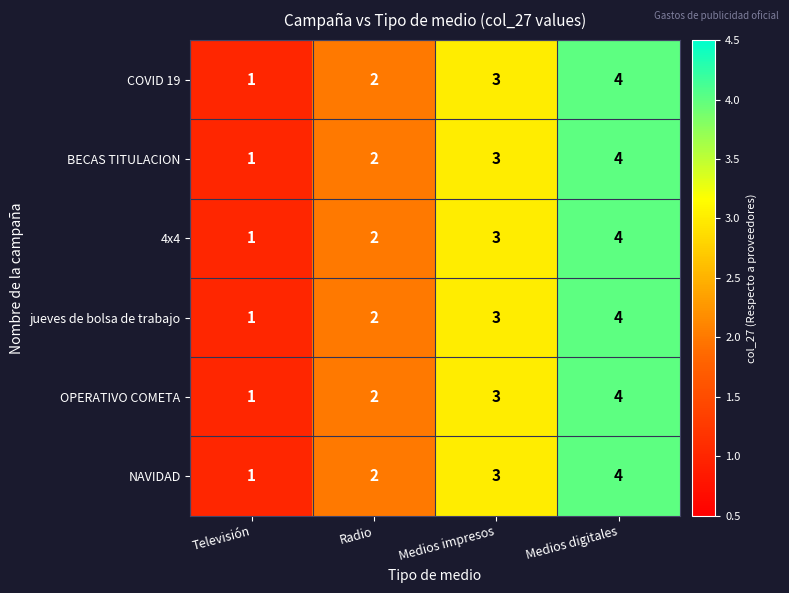

What is the sum of the jueves de bolsa de trabajo values at Televisión and Radio?

3